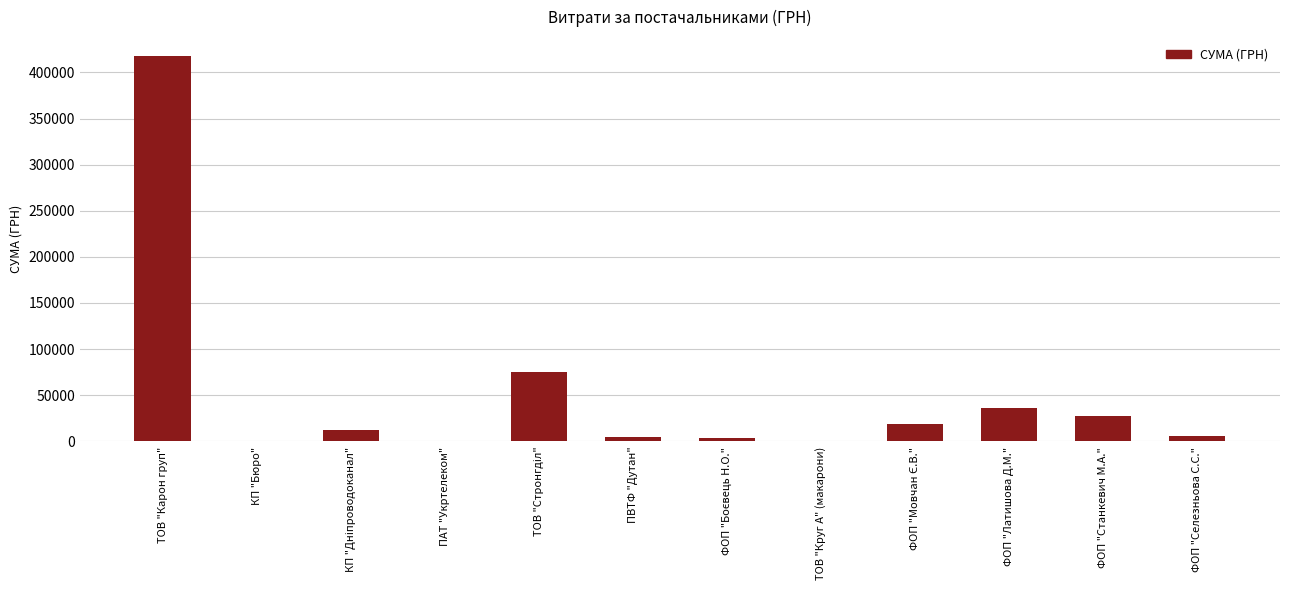

What is the change in value from ПВТФ "Дутан" to ФОП "Латишова Д.М."?

+30731.5